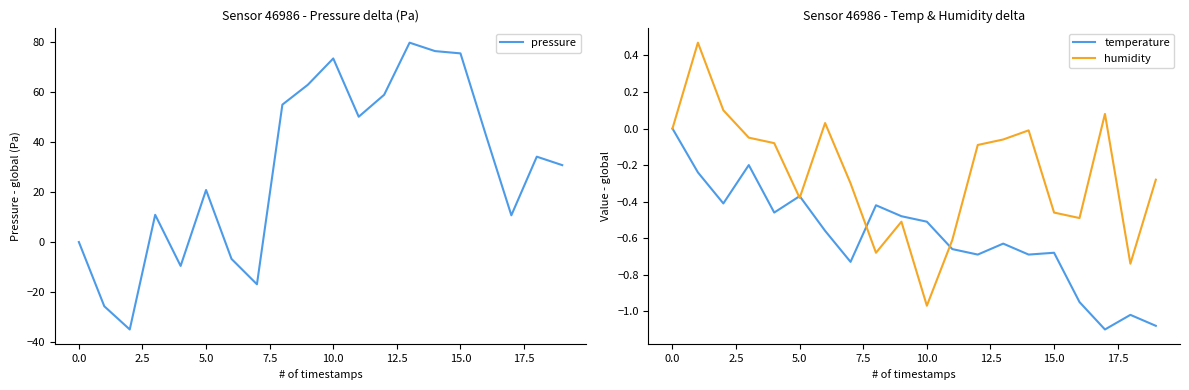

What is the maximum value for pressure?

79.7